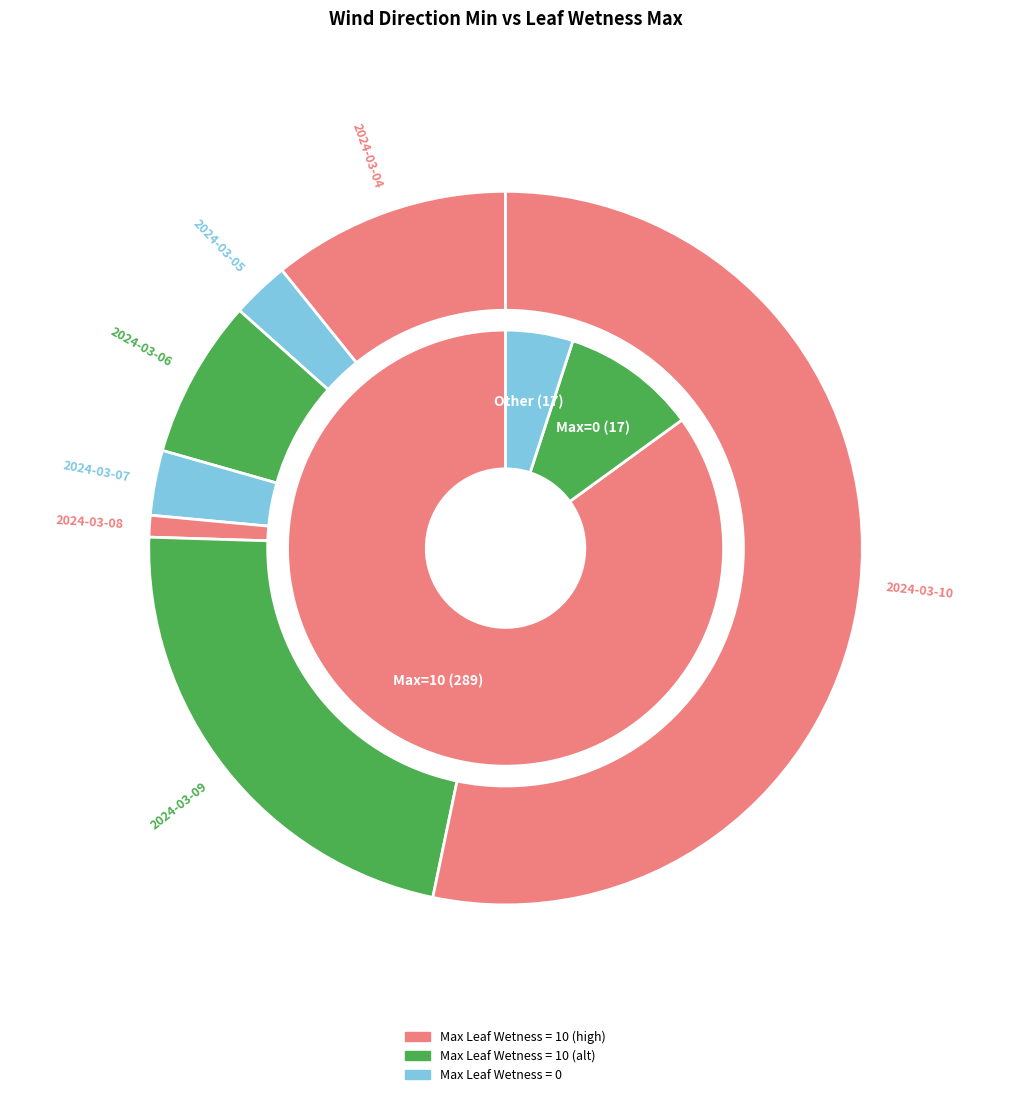

Does any single category account for the majority?

Yes